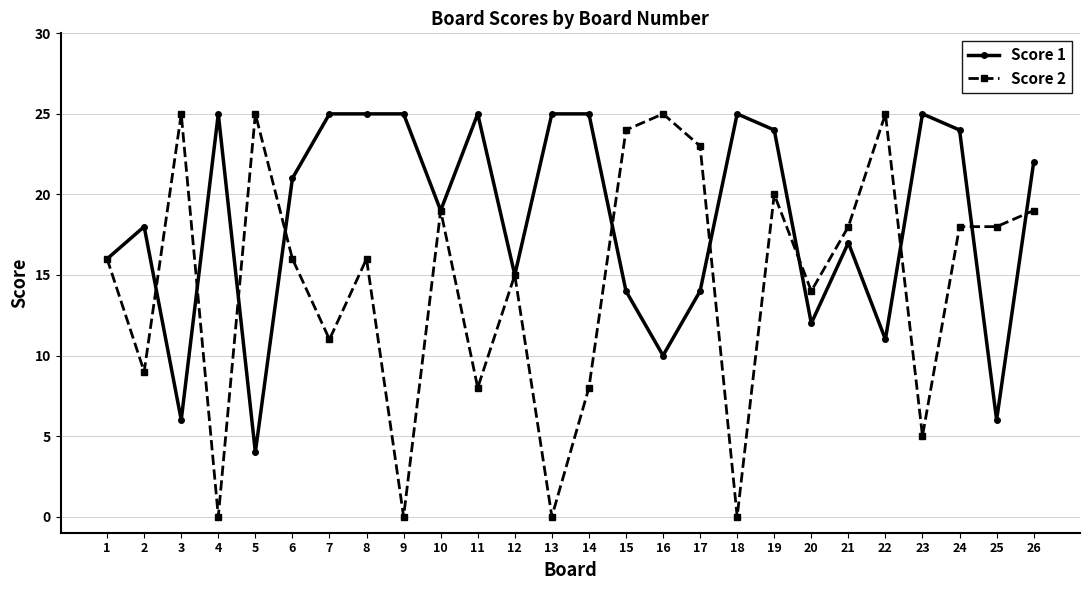

Between 15 and 26, which series saw the biggest shift?

Score 1